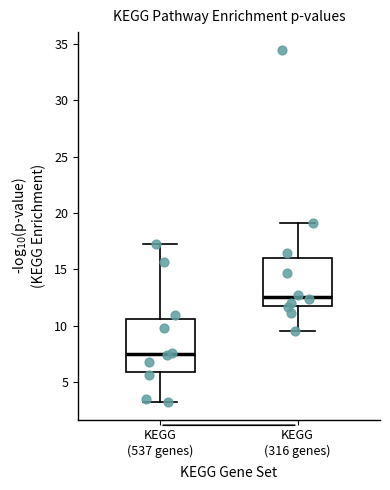

Reading left to right, transcribe this box plot: for each box, give where its median line is, the range the box spans, and where its two whiskers end, as read against the y-axis. The values are not printed on the chart, so give them approximately, as read against the axis.

KEGG (537 genes): median 7.5, box 6.0 to 10.5, whiskers 3.0 to 17.5
KEGG (316 genes): median 12.5, box 12.0 to 16.0, whiskers 9.5 to 19.0